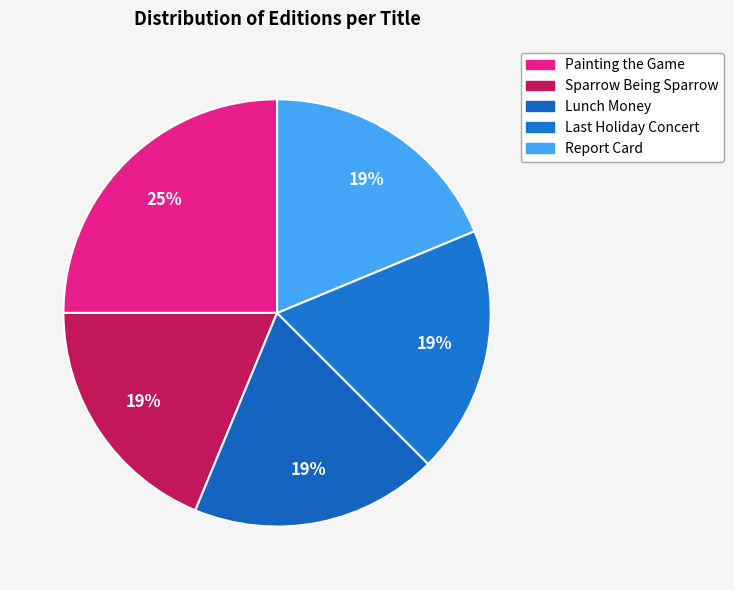

How many slices are in this pie chart?

5